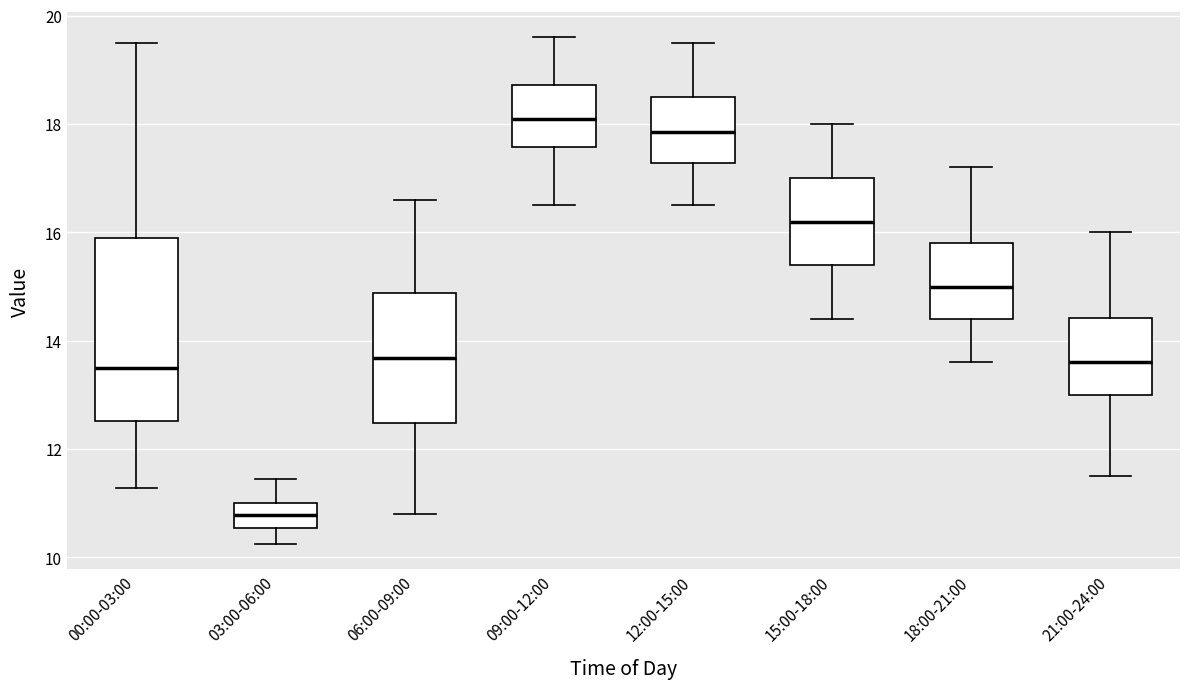

Which box's median line is the lowest?

03:00-06:00